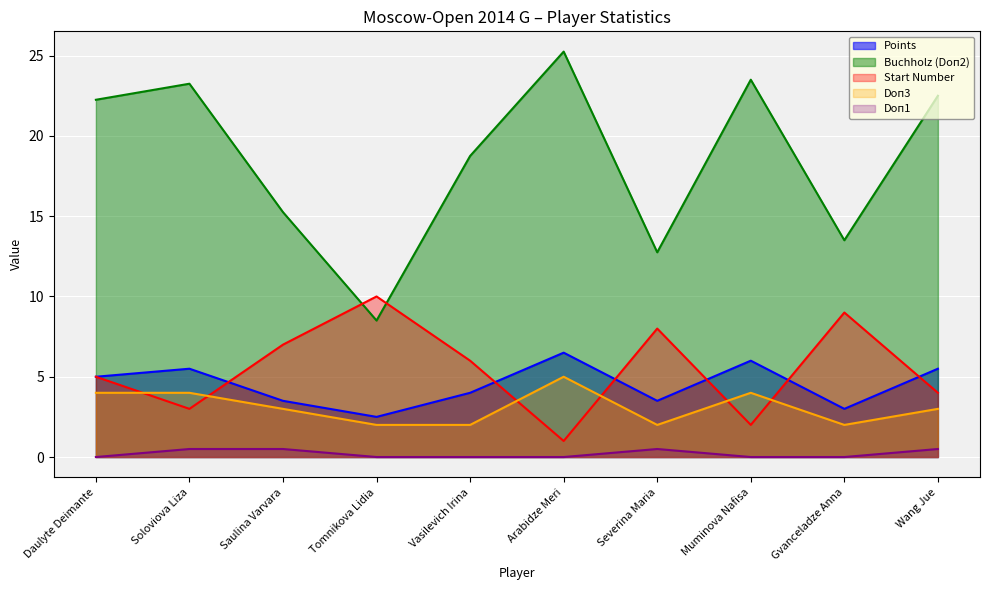

At which category is the sum across all series the highest?

Arabidze Meri